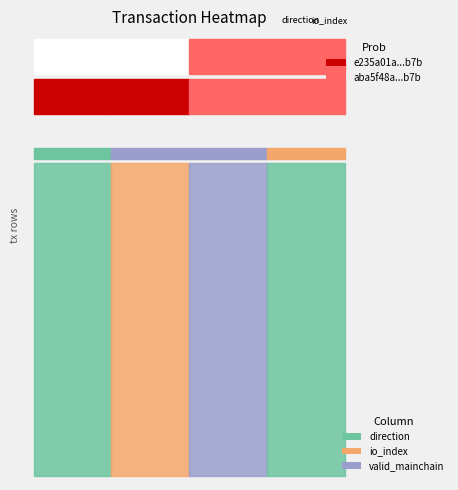

What is the difference between the maximum and minimum values in the e235a01a78b5c31e391a84a751dd50086696b7b series?

5.0